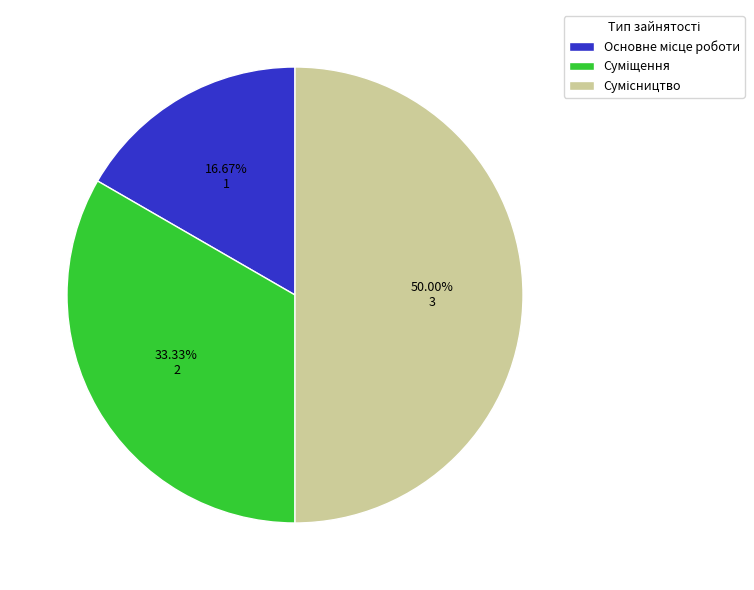

Do Основне місце роботи and Суміщення together represent more than half of the pie?

No